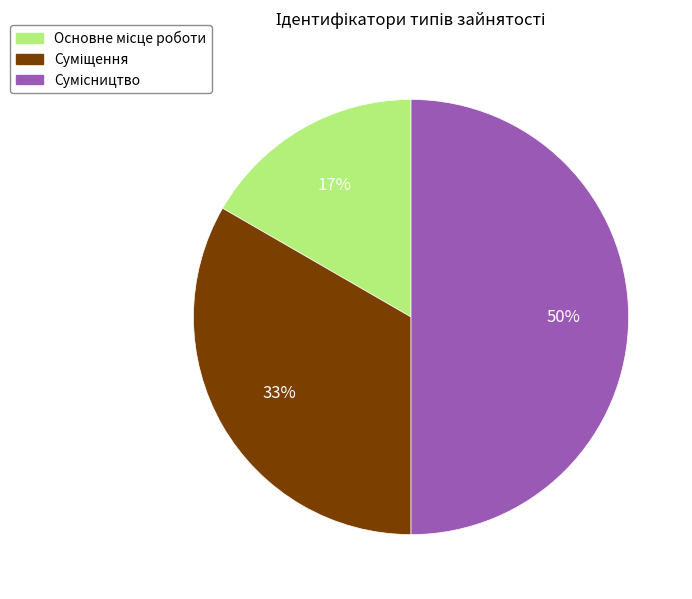

To the nearest percent, what is the difference between the largest and smallest slice percentages?

33%